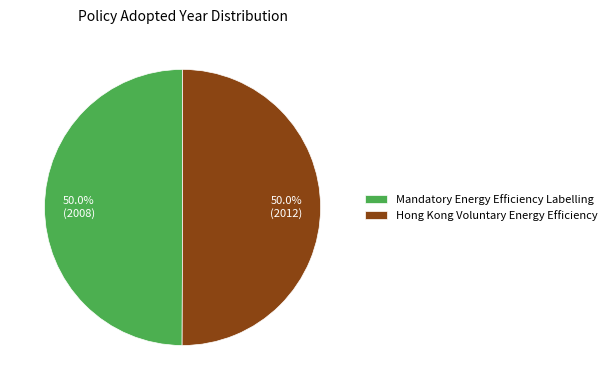

The Mandatory Energy Efficiency Labelling slice represents 50% of the pie. True or false?

True